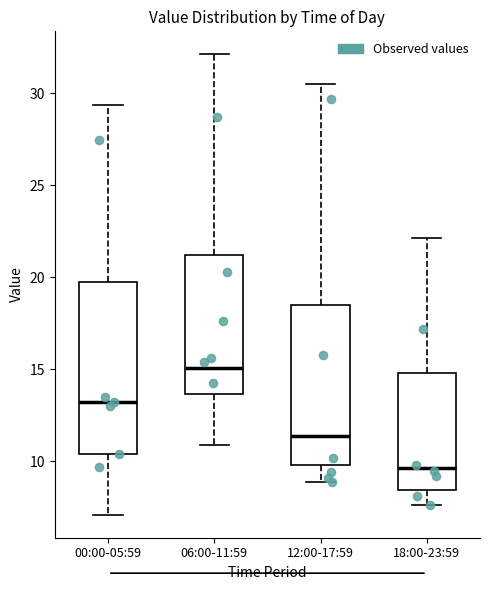

Which box's median line is the highest?

06:00-11:59